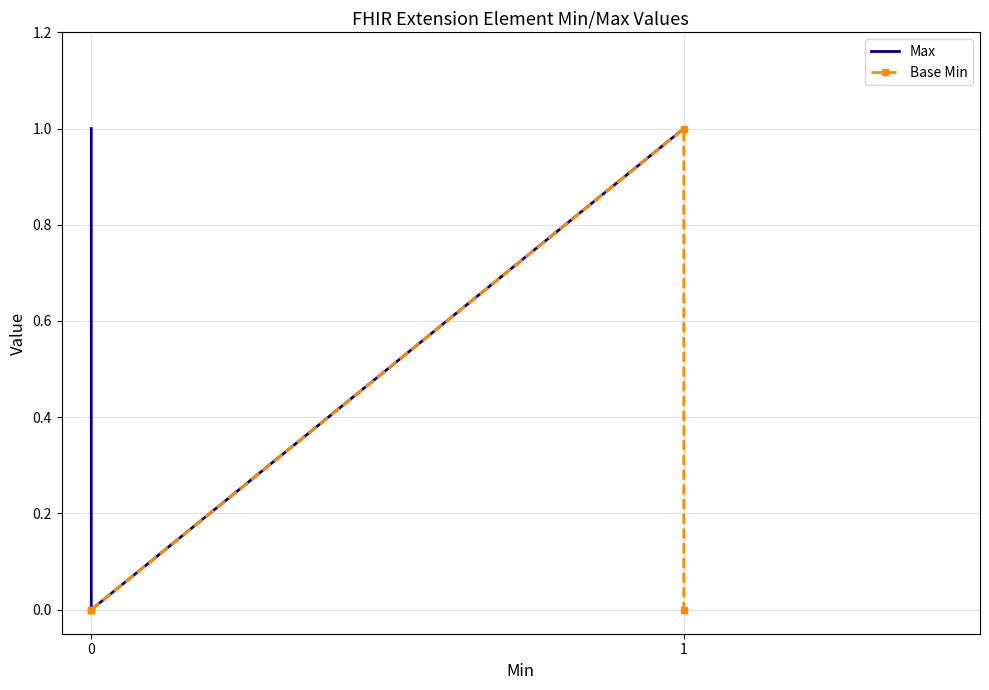

Which series changed the most between 0 and 1?

Max